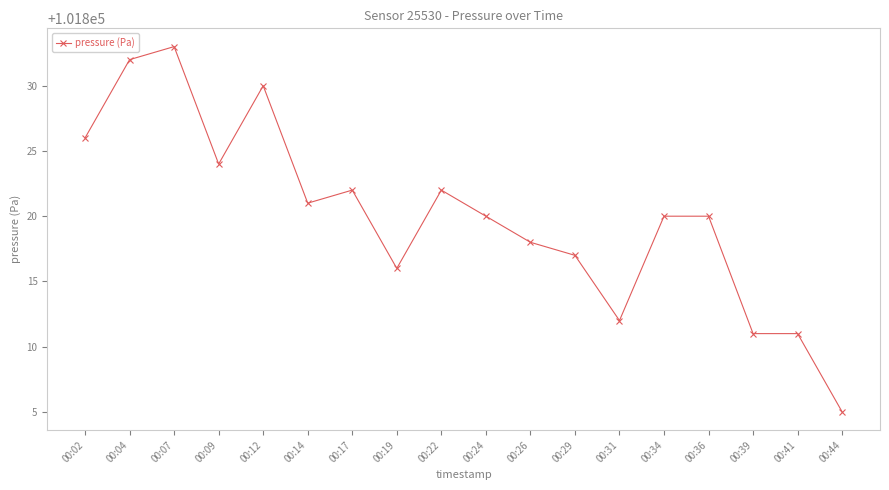

Reading left to right, transcribe all the data shown in this chart.

101826	101832	101833	101824	101830	101821	101822	101816	101822	101820	101818	101817	101812	101820	101820	101811	101811	101805